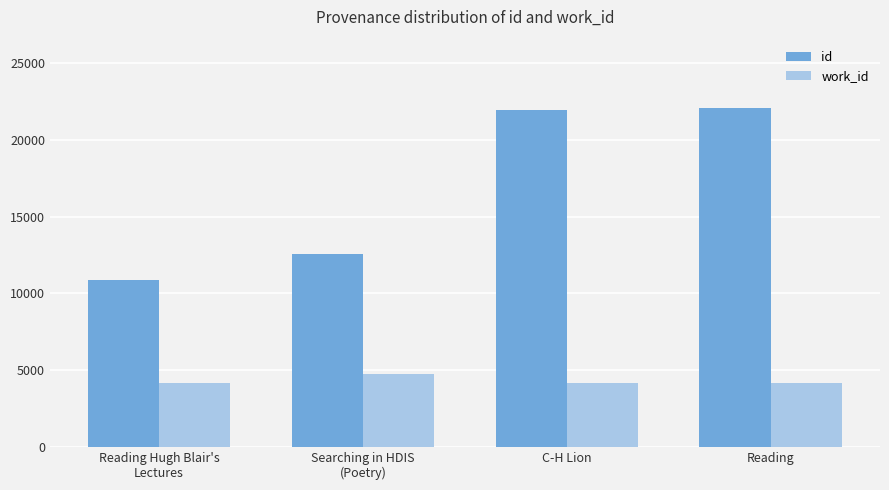

Read the work_id value at C-H Lion.

4177